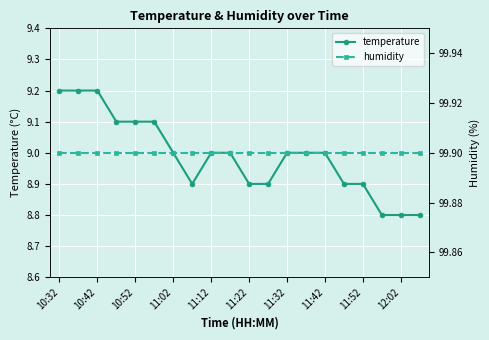

The temperature series shows 8.8 at 17. True or false?

True